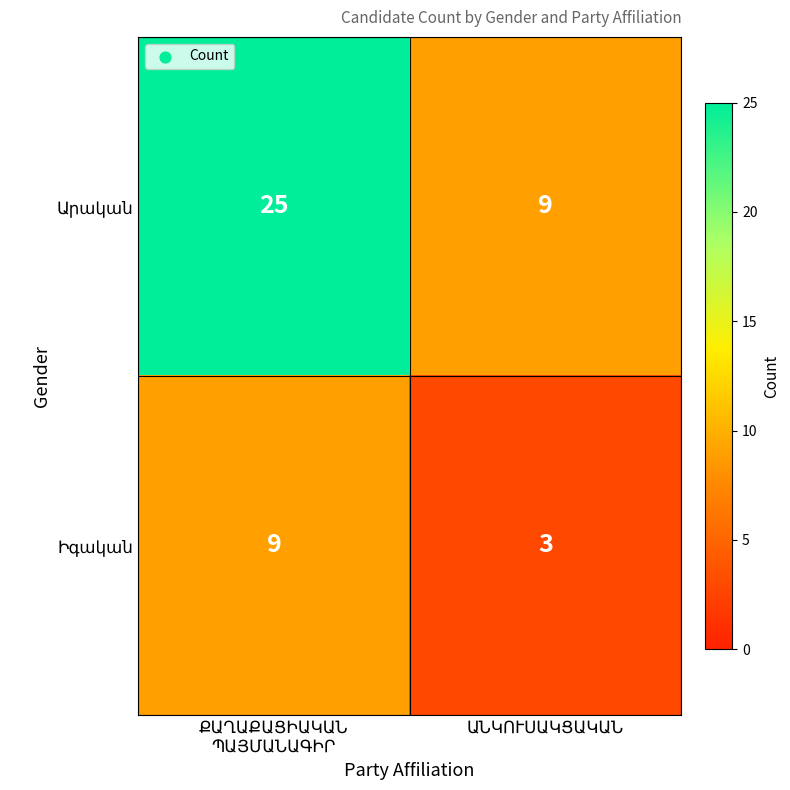

What is the greatest value displayed?

25